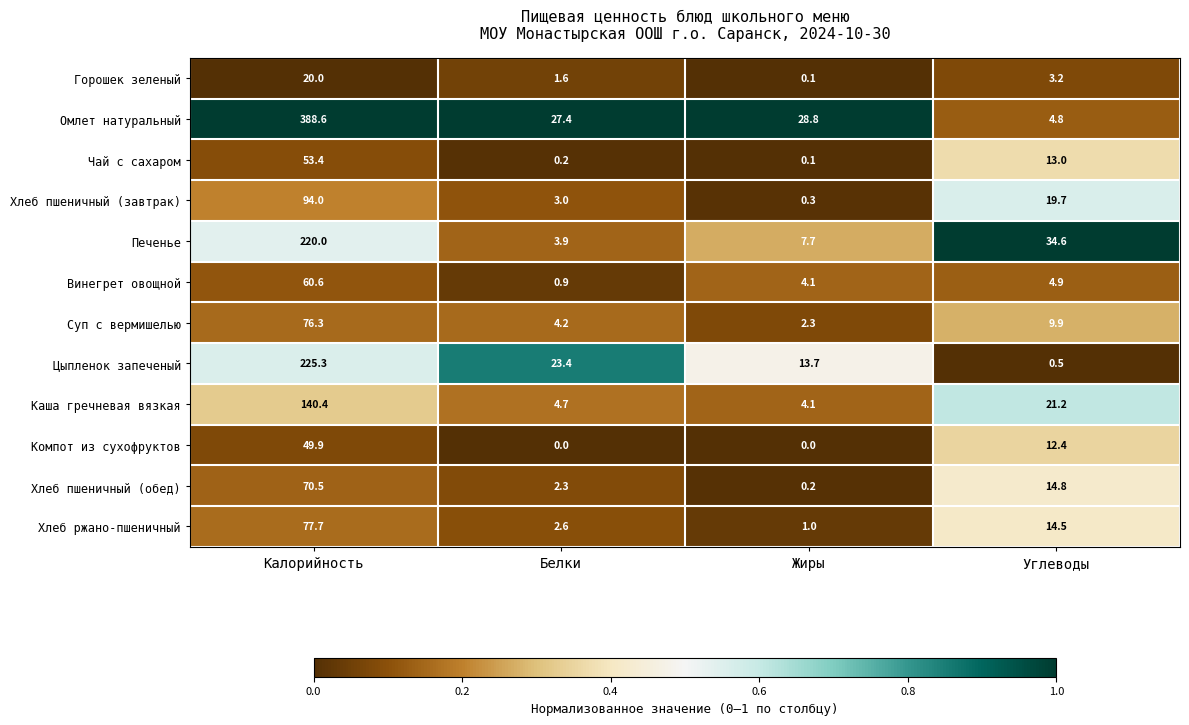

What is the average value of the Винегрет овощной series?

17.6